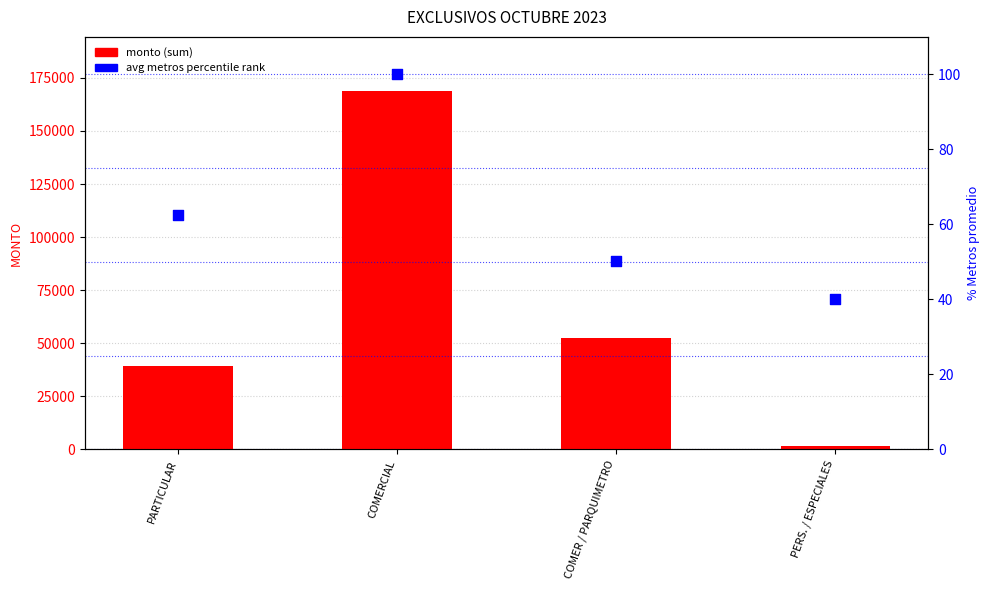

Which series reaches the minimum Y coordinate?

avg metros percentile